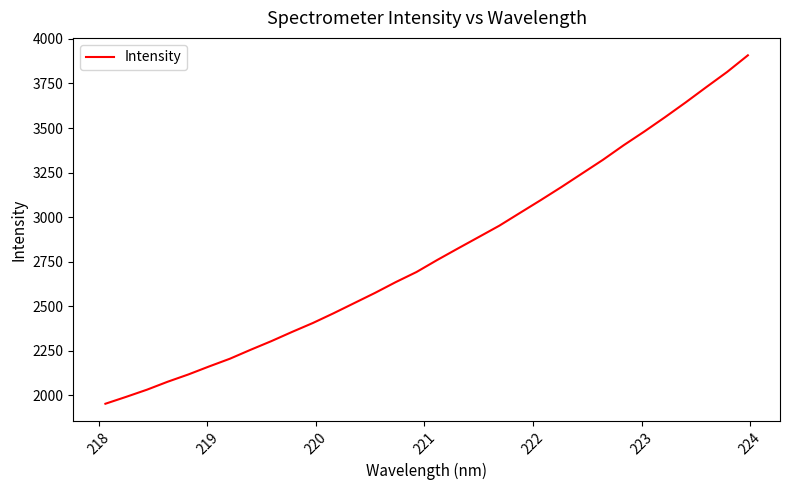

Does the chart have visible grid lines?

No